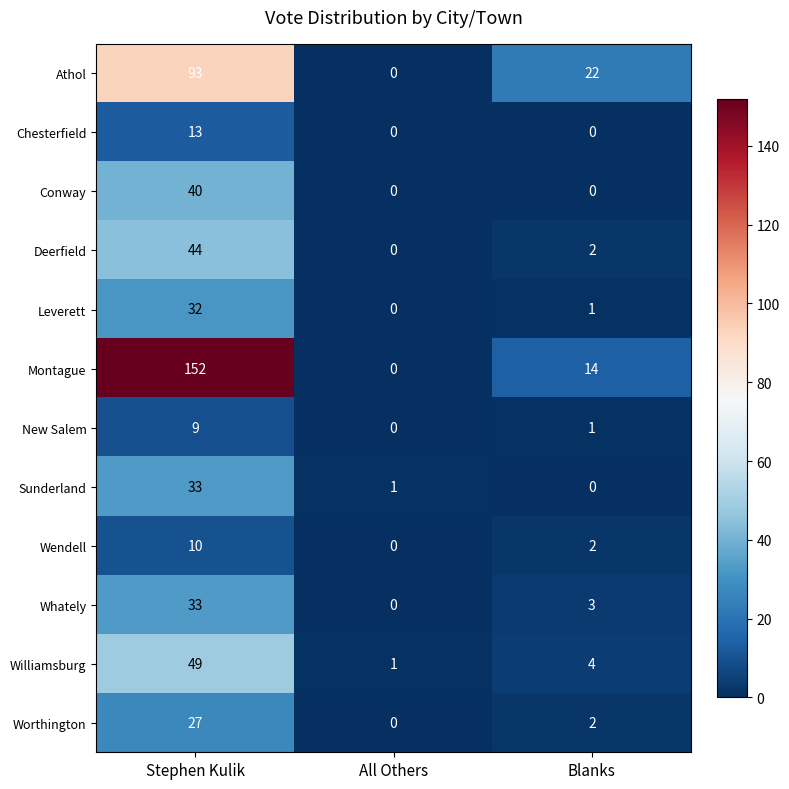

What is the difference between the Whately values at Stephen Kulik and All Others?

33